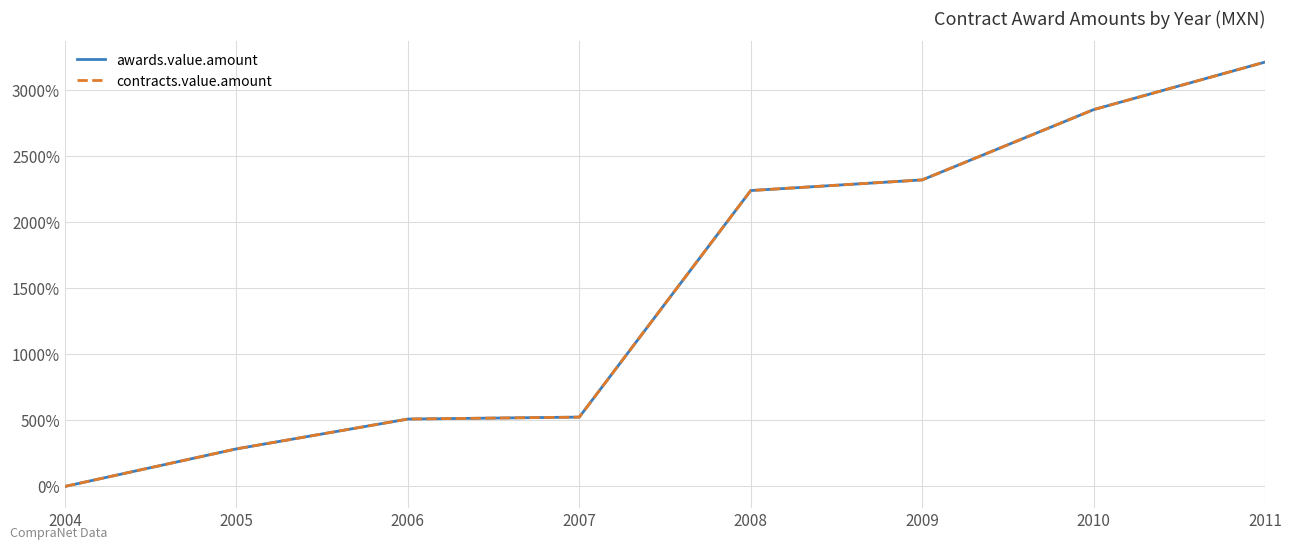

Does the chart have visible grid lines?

Yes